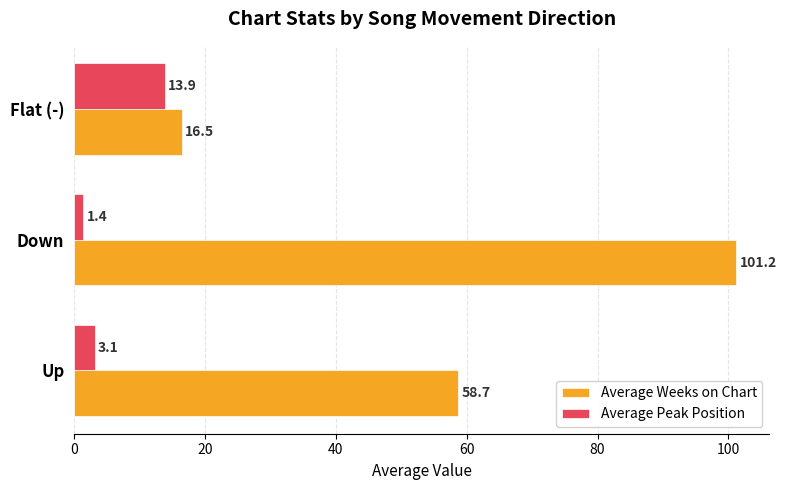

What is the difference between the Average Weeks on Chart values at Up and Flat (-)?

42.2